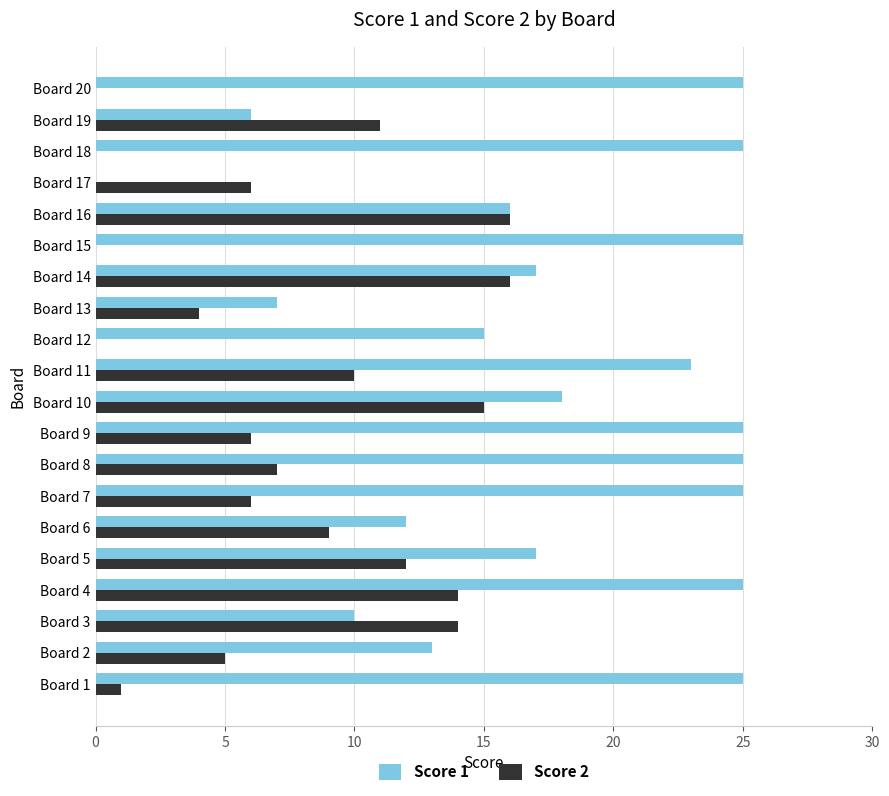

Is it true that Score 2 equals 9 at Board 6?

True